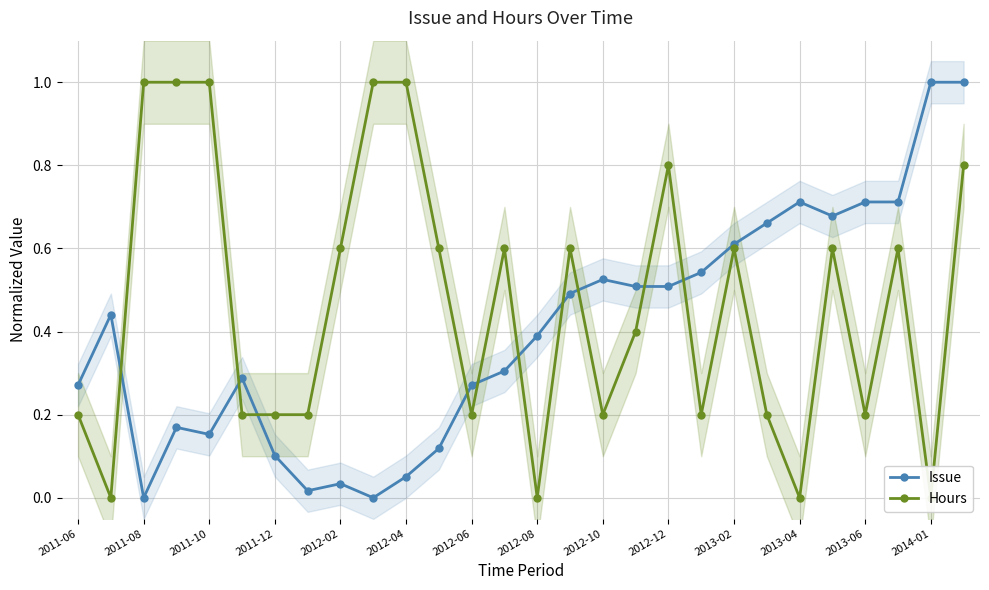

Is it true that Issue equals 1.2 at 2013-06?

False